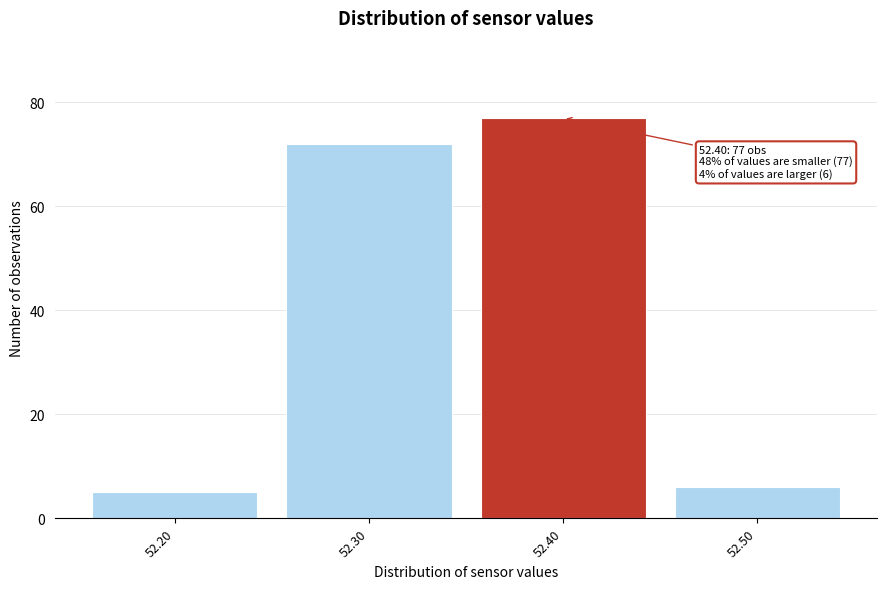

Over which range of the x-axis is the bar tallest?

52.35 to 52.45